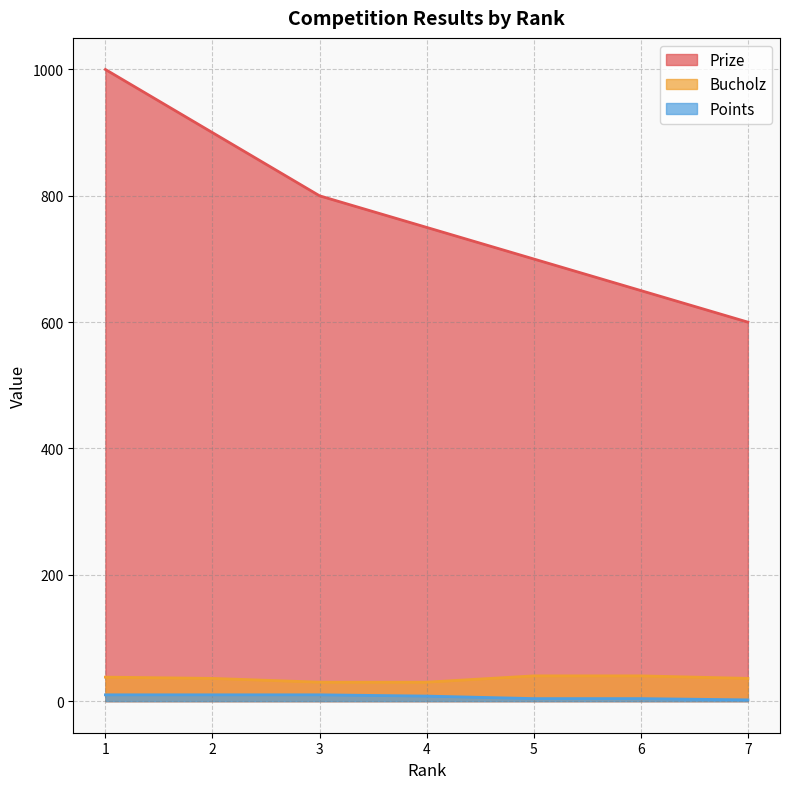

Count the Points values in the range 4 to 10.

6